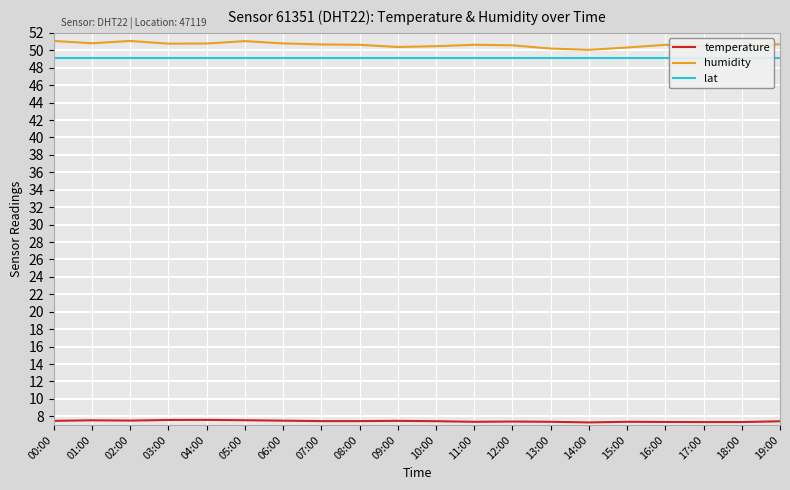

Count the number of data series in this chart.

3